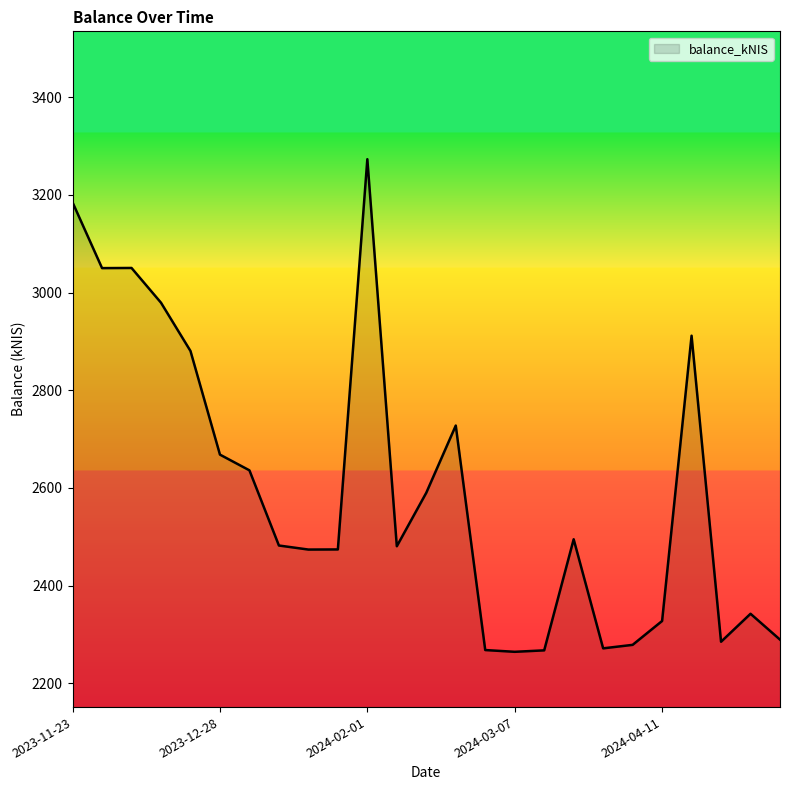

What is the difference between the maximum and minimum values?

1008.8